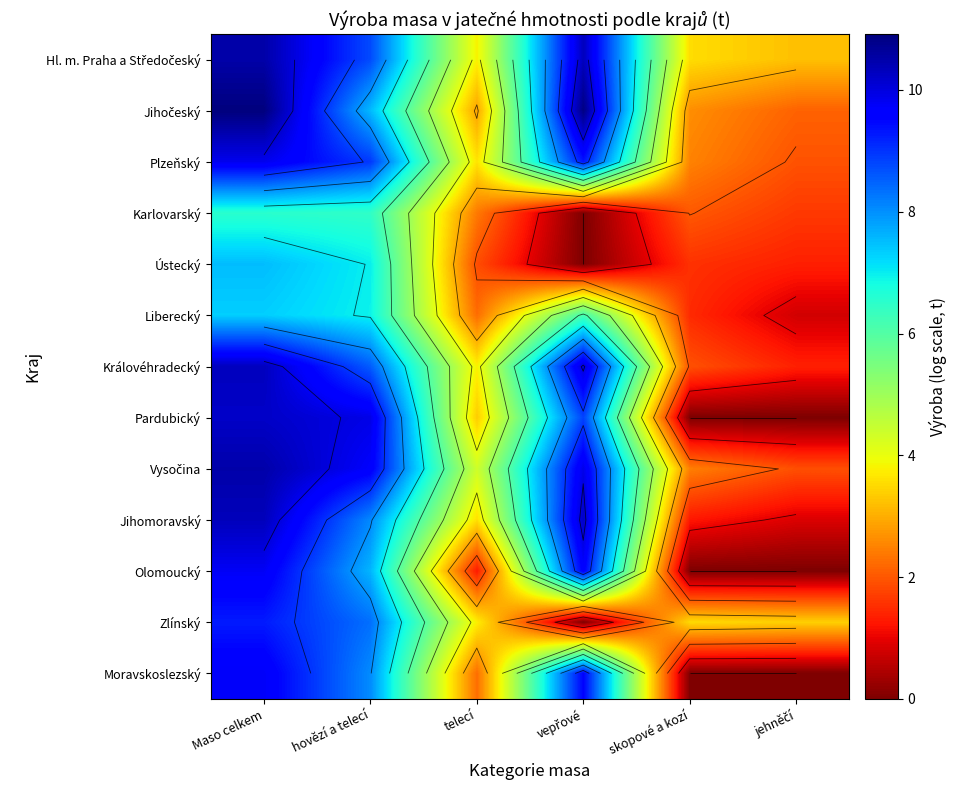

Which label corresponds to the smallest value in the chart?

vepřové